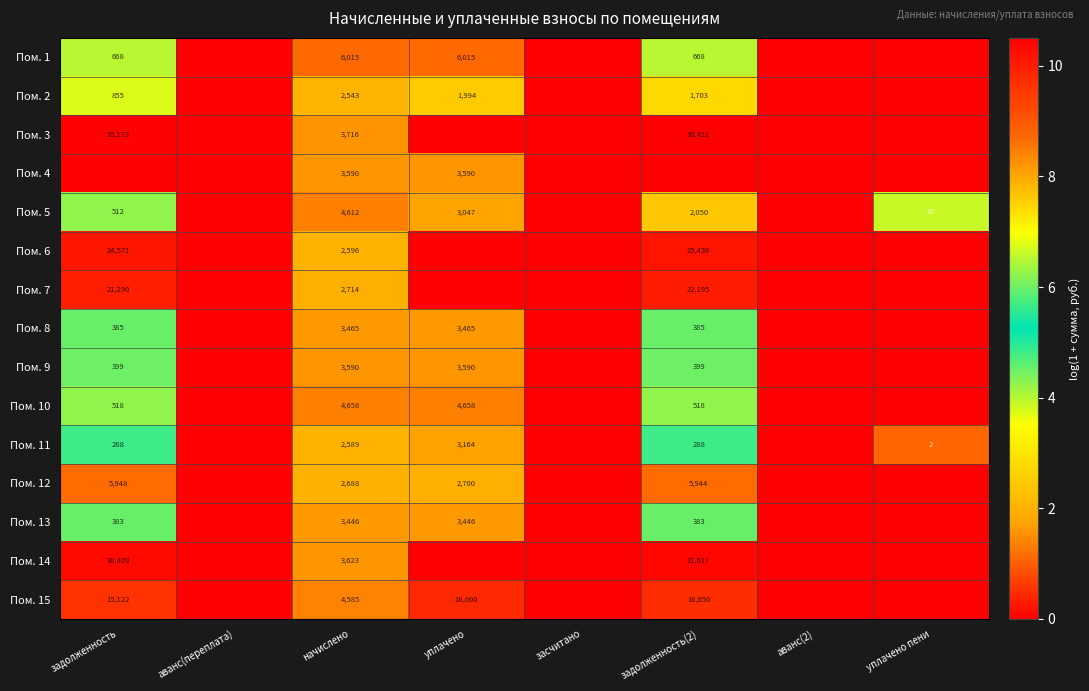

What is the greatest value displayed?

10.5